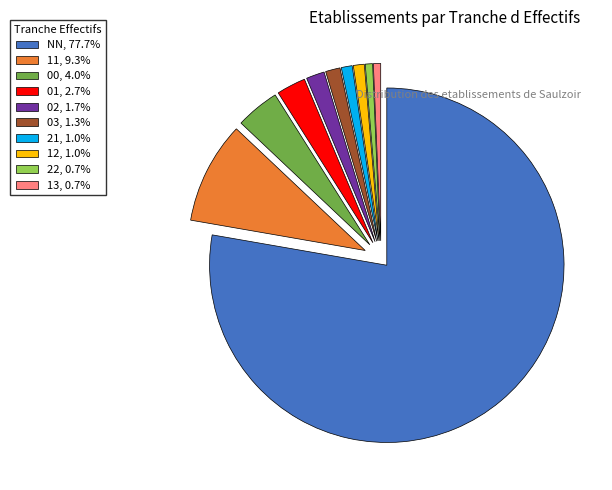

Approximately how many times larger is the value at 21, 1.0% compared to 22, 0.7%?

1.5